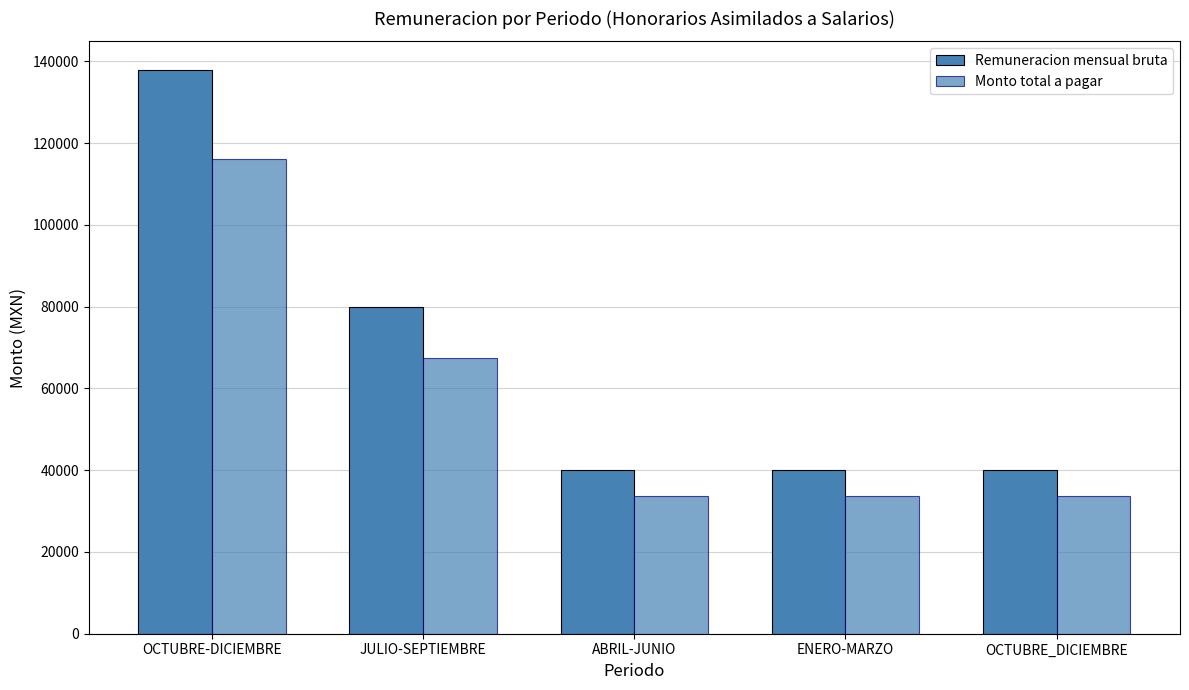

What is the difference between the maximum and minimum values in the Monto total a pagar series?

82499.1